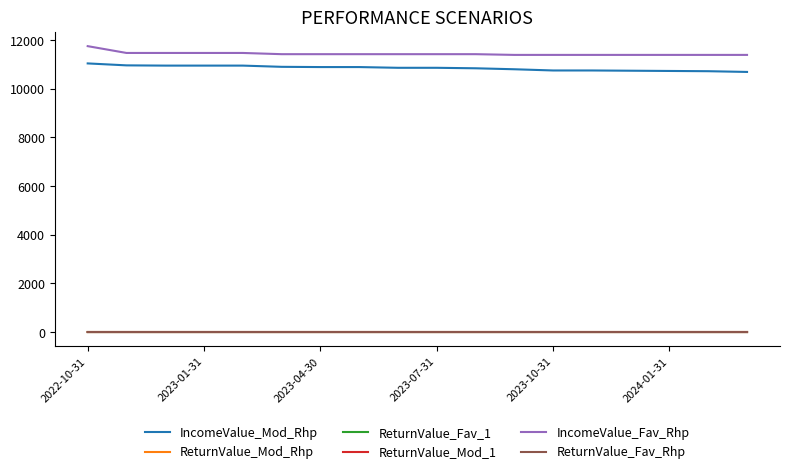

Is this an area chart (filled region under the line)?

No